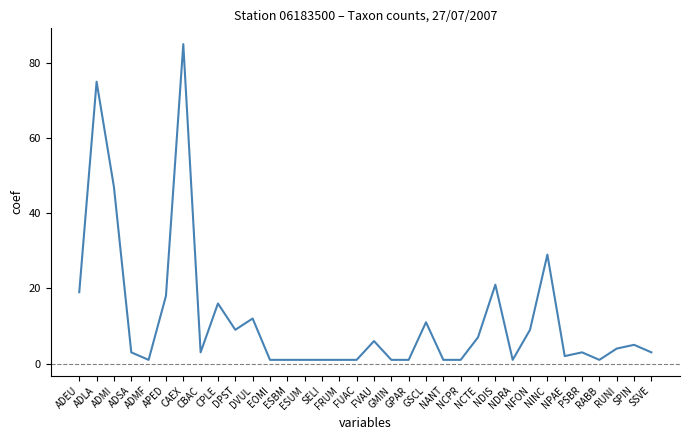

What is the difference between the second highest and minimum values?

74